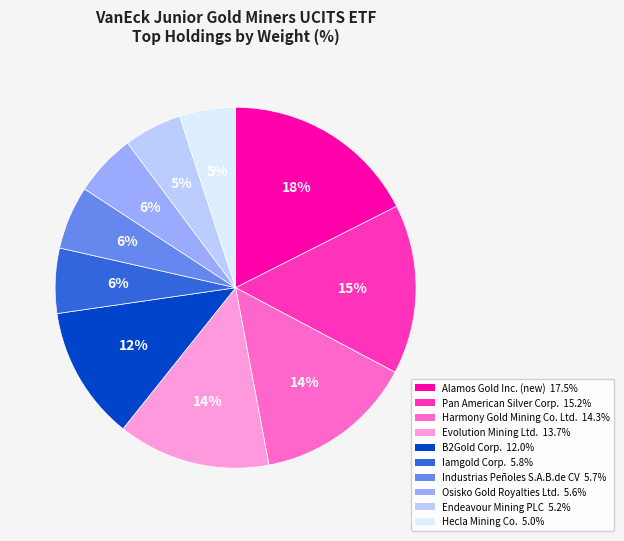

What is the largest slice in the pie chart?

Alamos Gold Inc. (new)